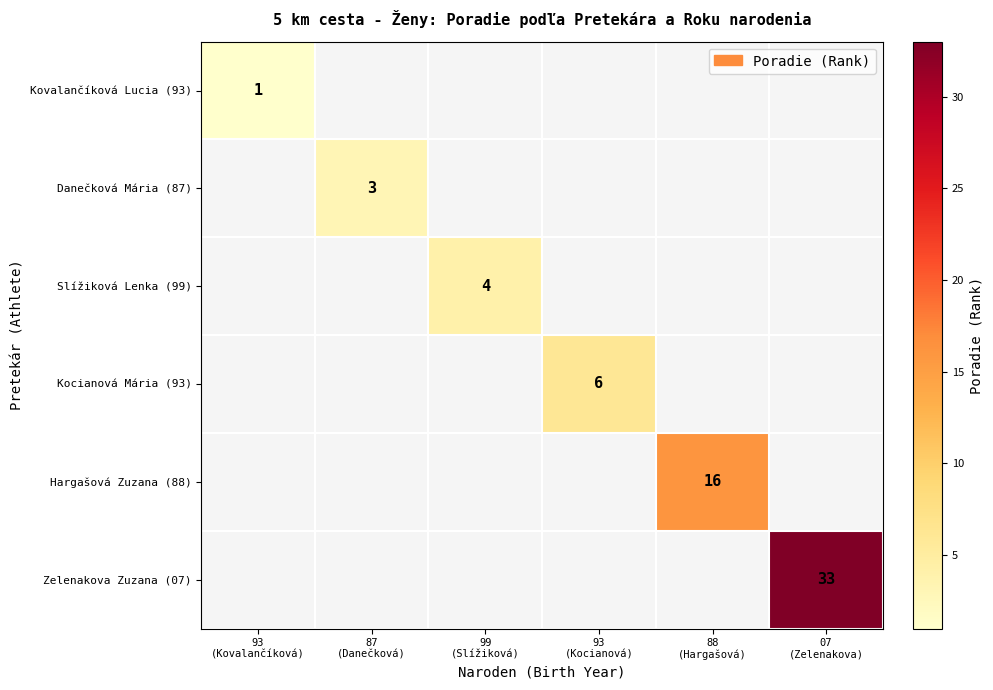

Which series has the largest range (max minus min)?

Kovalančíková Lucia (93)